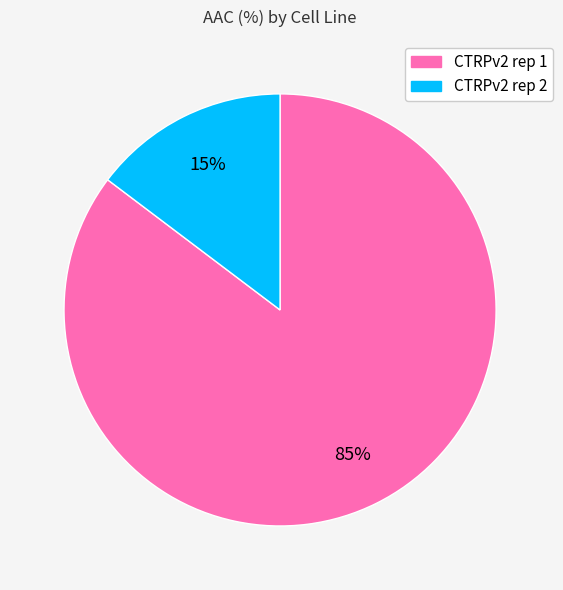

To the nearest percent, what portion does CTRPv2 rep 1 represent?

85%